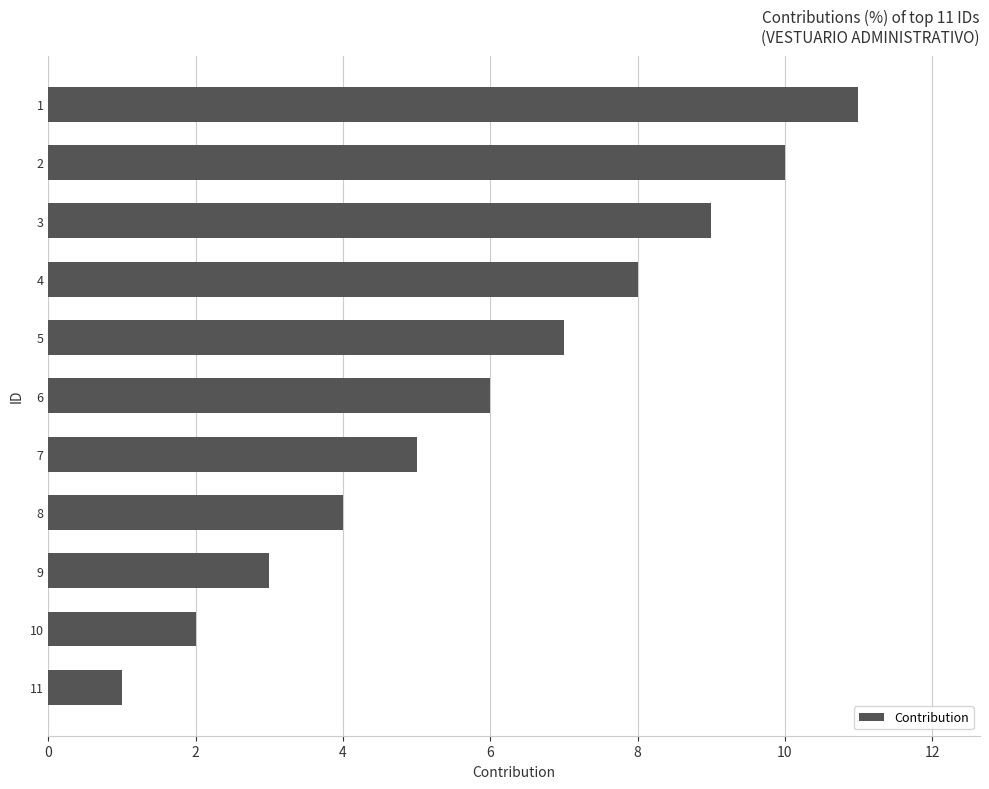

Approximately how many times larger is the value at 6 compared to 8?

1.5